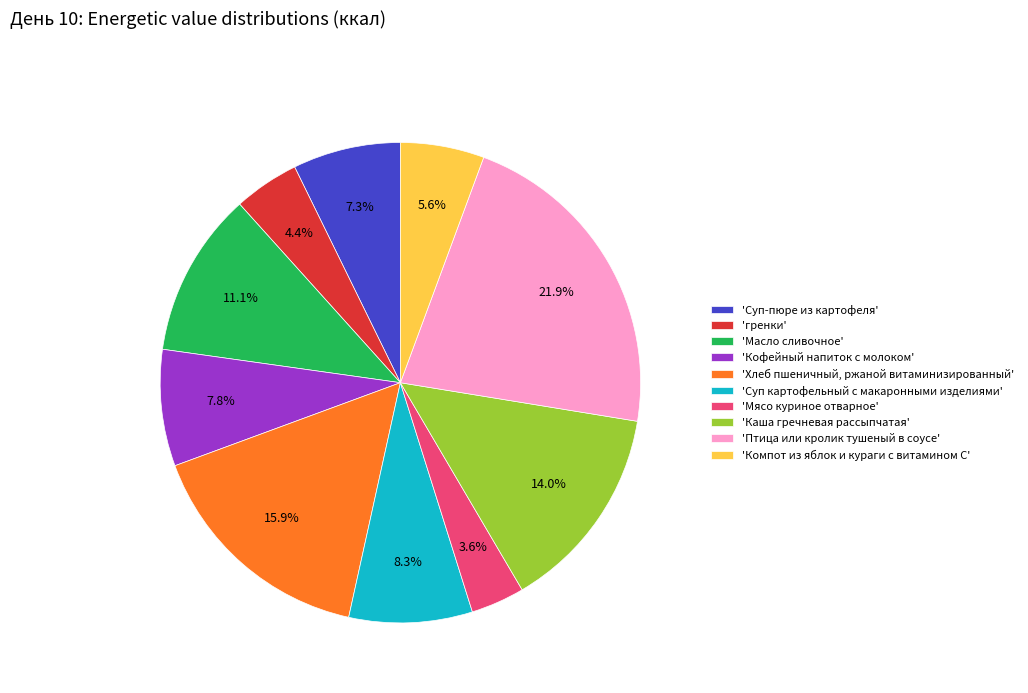

Between 'гренки' and 'Кофейный напиток с молоком', which is larger?

'Кофейный напиток с молоком'